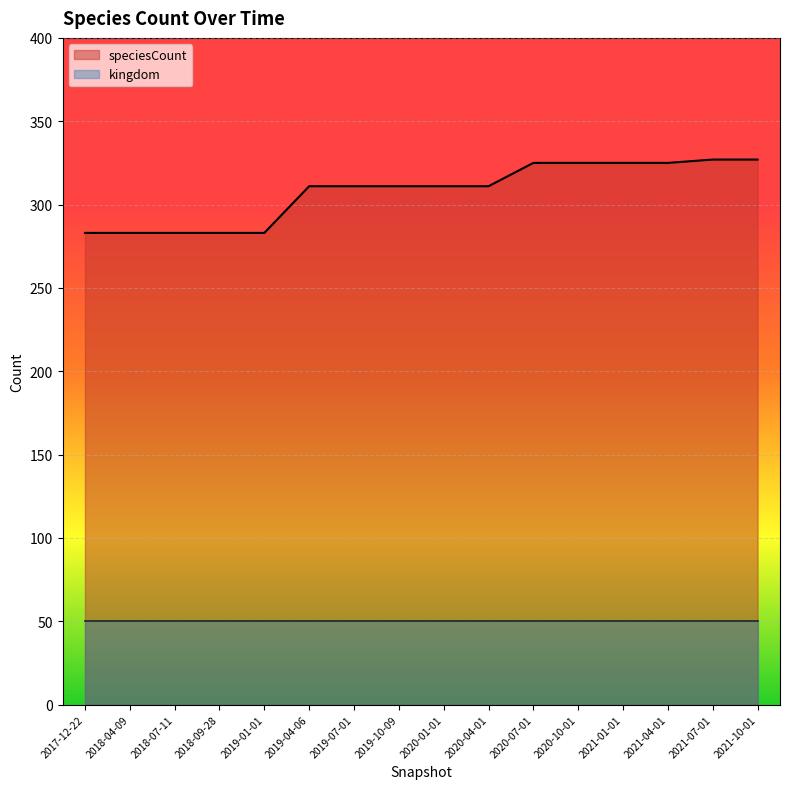

Rank the categories by value from highest to lowest.

2021-07-01, 2021-10-01, 2020-07-01, 2020-10-01, 2021-01-01, 2021-04-01, 2019-04-06, 2019-07-01, 2019-10-09, 2020-01-01, 2020-04-01, 2017-12-22, 2018-04-09, 2018-07-11, 2018-09-28, 2019-01-01